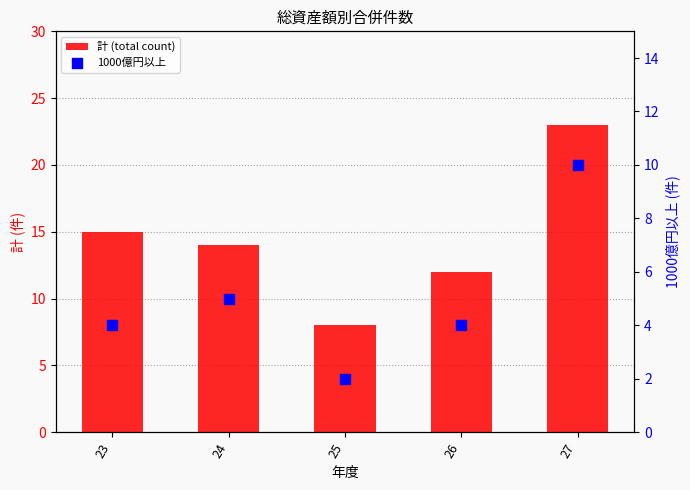

Which series has the largest total across all categories?

計 (total count)